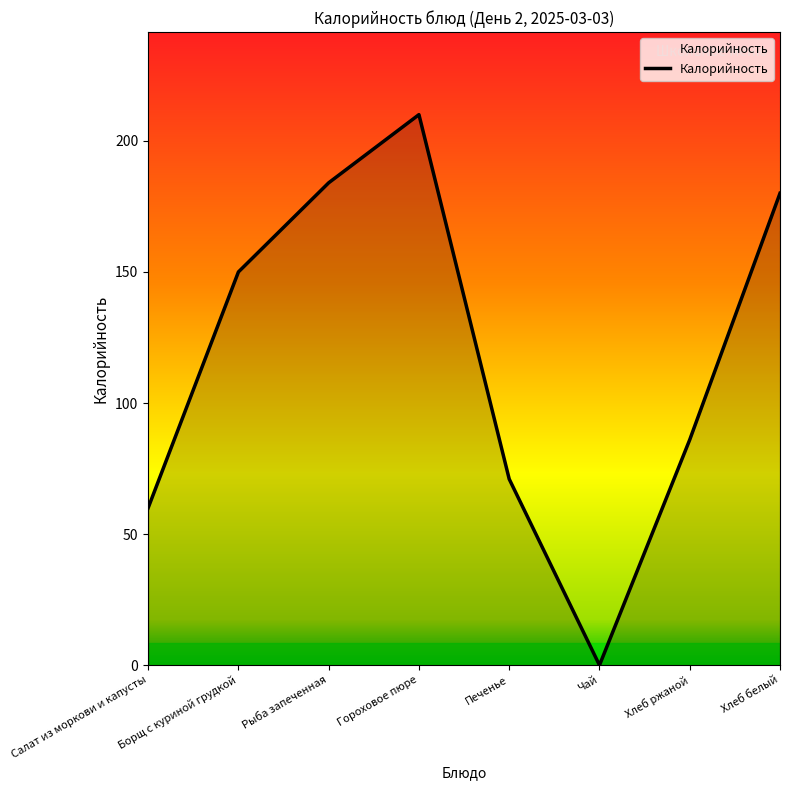

At which category does the data reach its first local peak?

Гороховое пюре